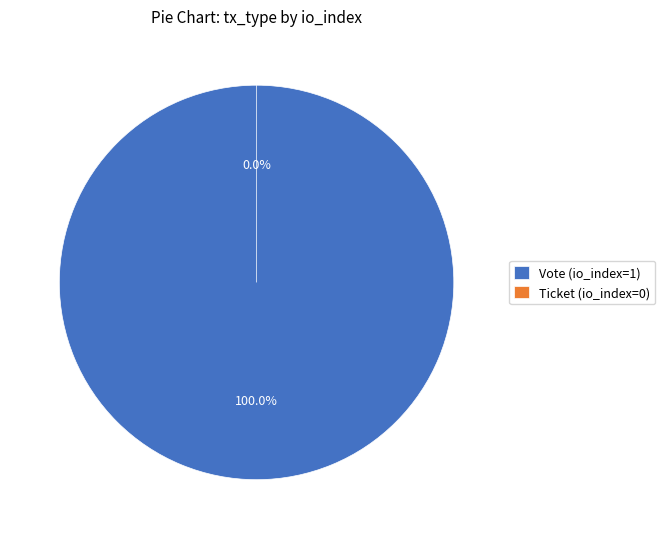

What is the change in value from Vote (io_index=1) to Ticket (io_index=0)?

-1